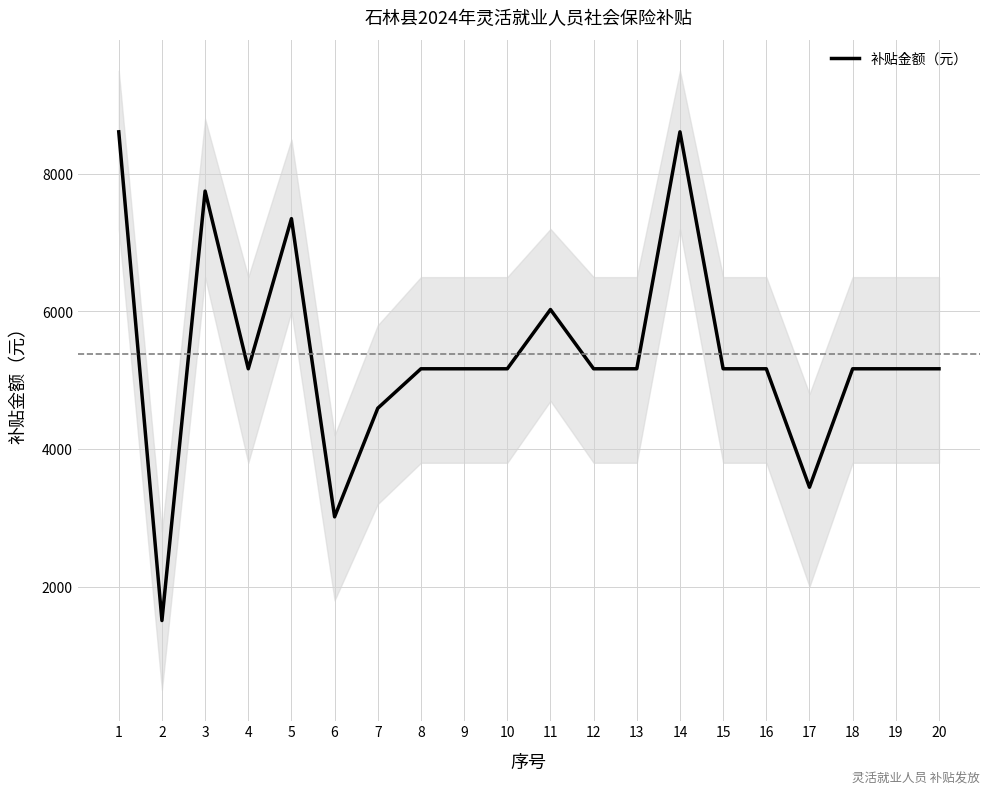

The value at 9 is 5167.2. True or false?

True